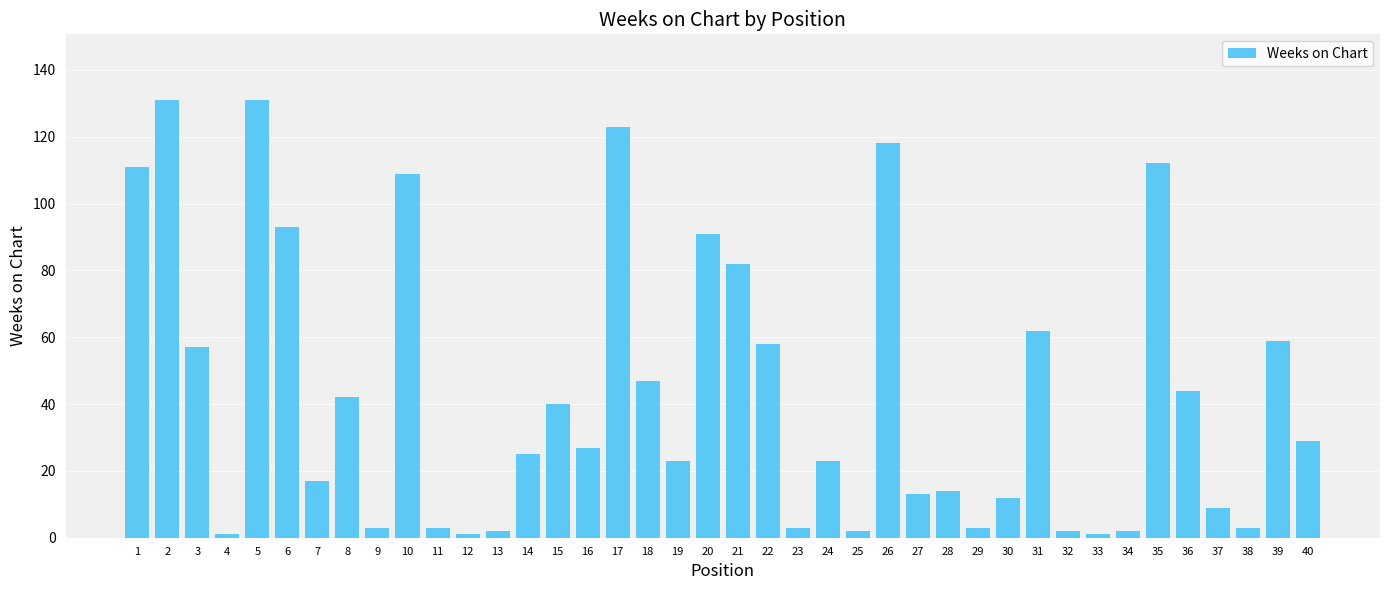

The chart shows a value of 12 at 30. True or false?

True